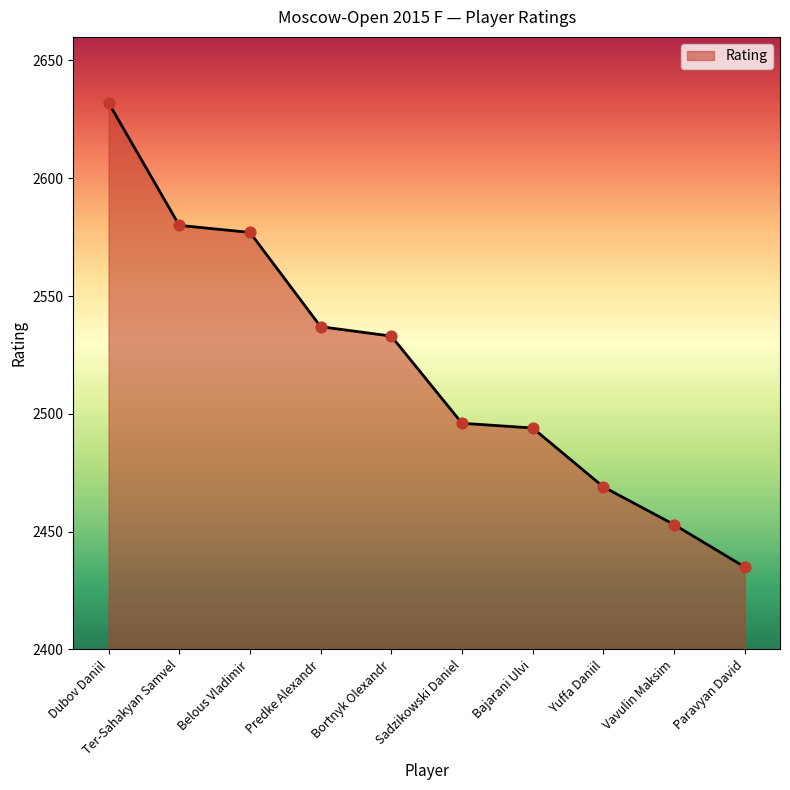

Approximately how many times larger is the value at Paravyan David compared to Bajarani Ulvi?

1.0